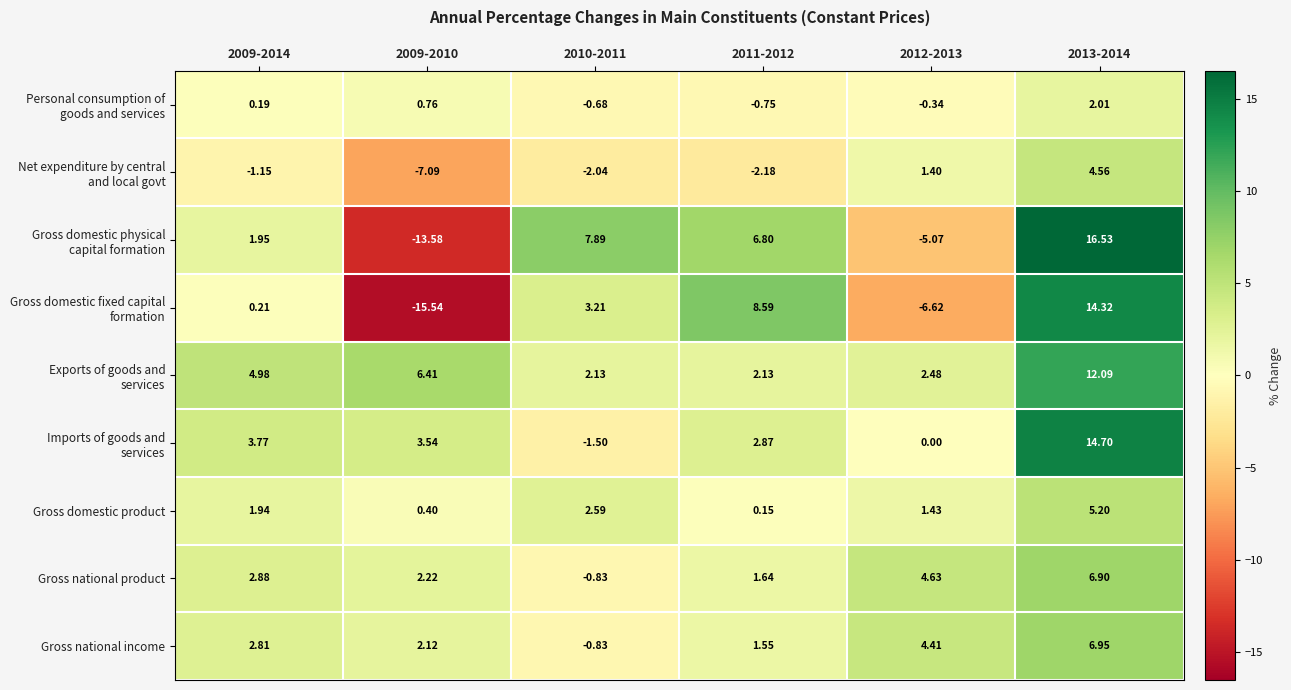

How many values in Gross national product are above zero?

5